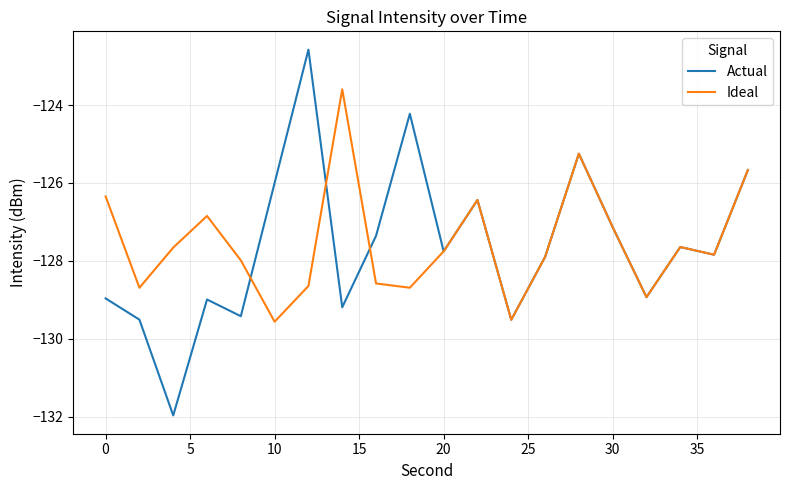

What is the minimum value for Actual?

-132.0